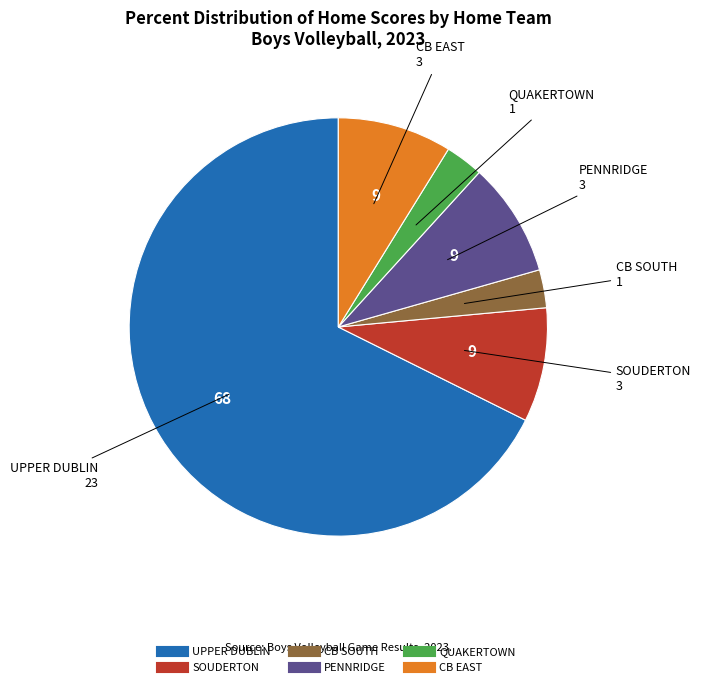

Count the number of slices in the pie.

6